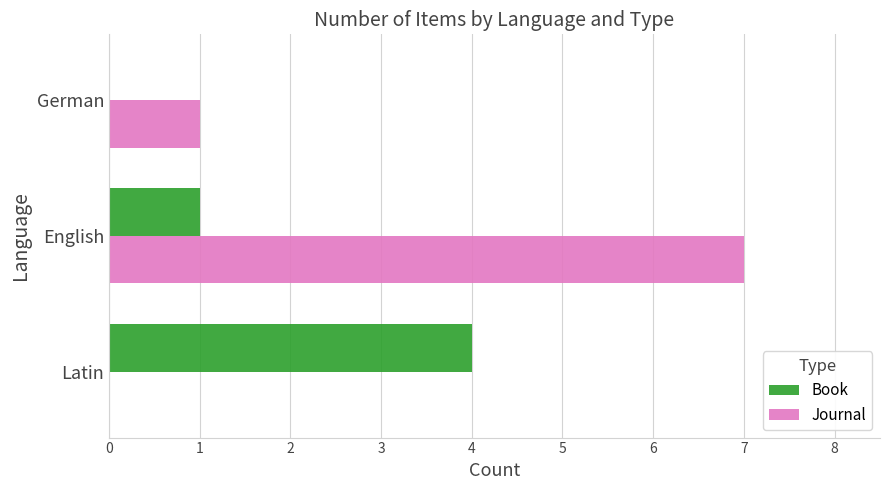

Which series has the largest total across all categories?

Journal